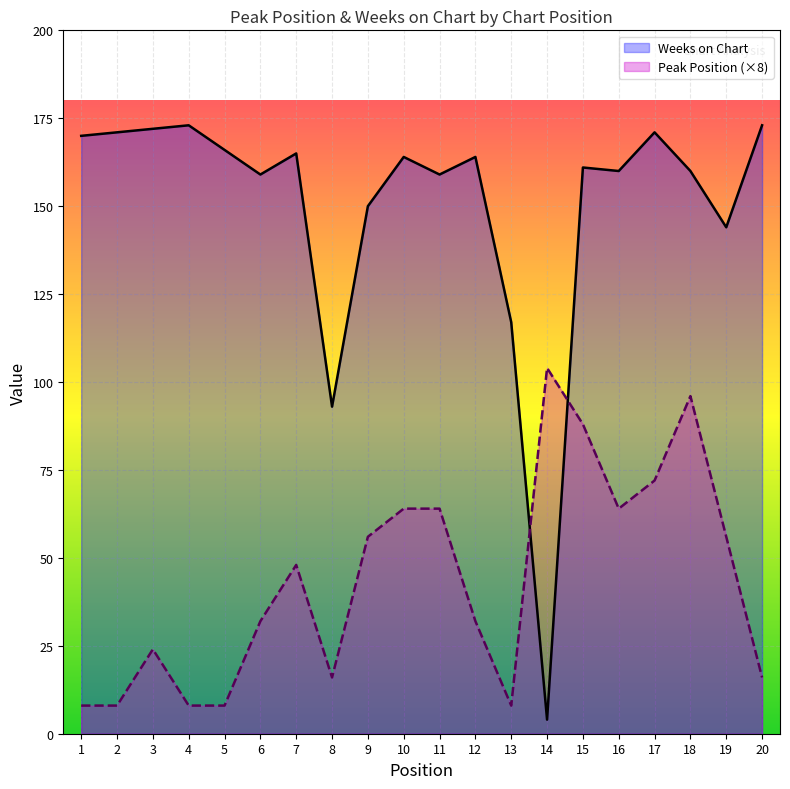

What is the difference between the Weeks on Chart values at 20 and 15?

12